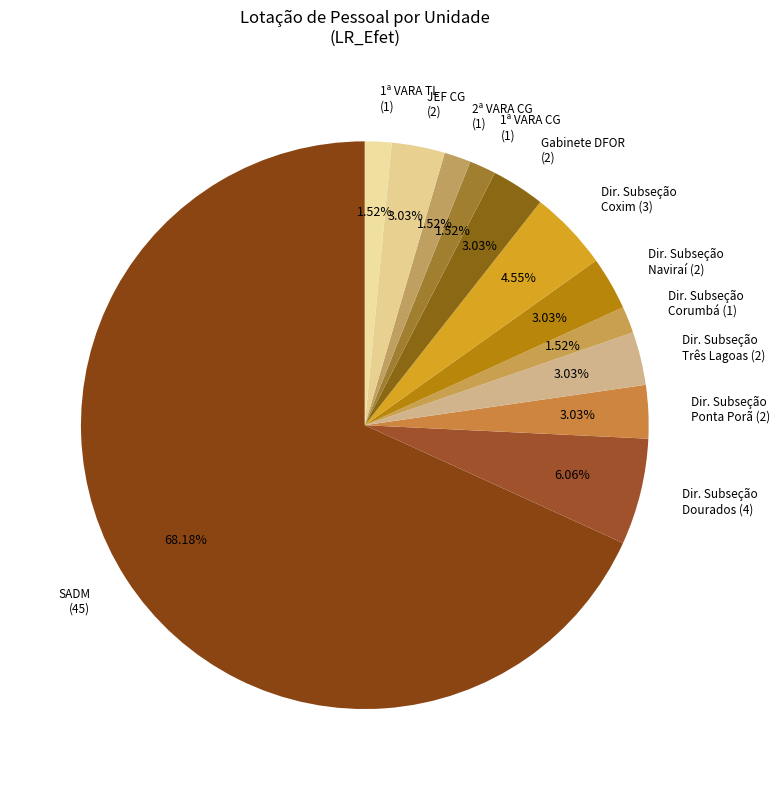

Is the sum of Gabinete DFOR (2) and 1ª VARA TL (1) greater than half?

No